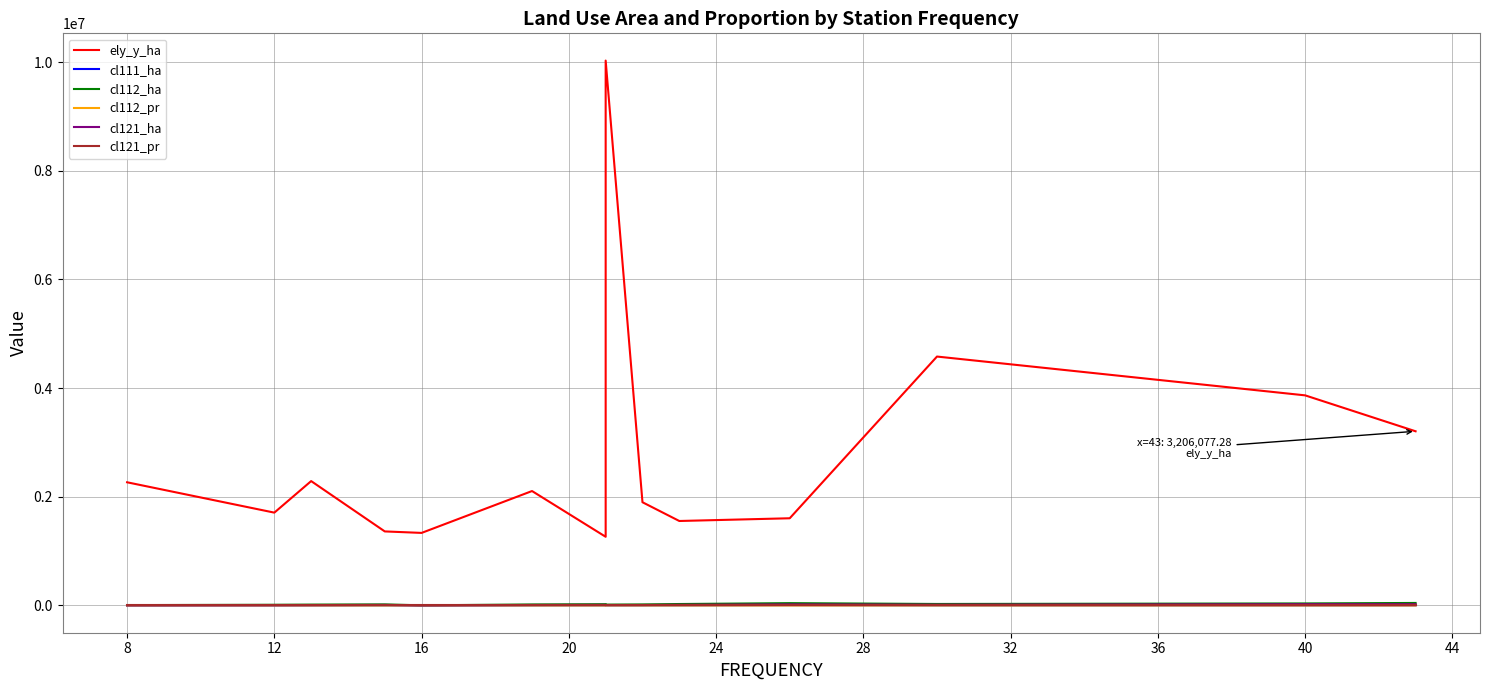

True or false: cl112_pr and cl121_pr intersect in this chart.

False